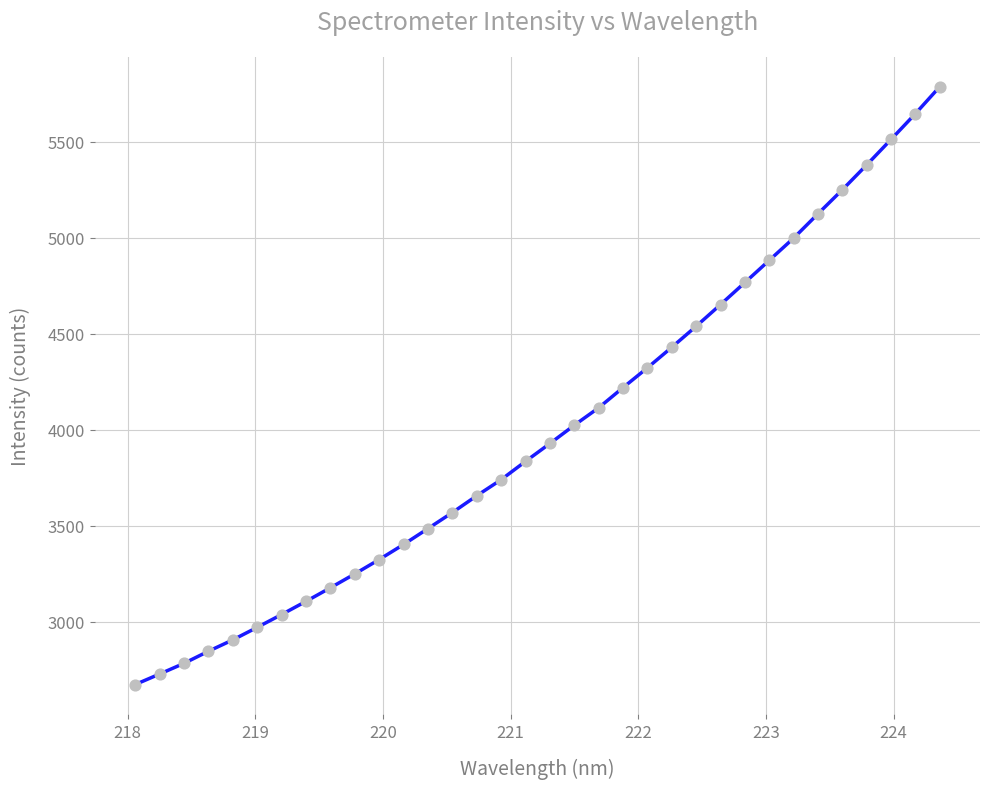

What is the greatest value displayed?

5788.0